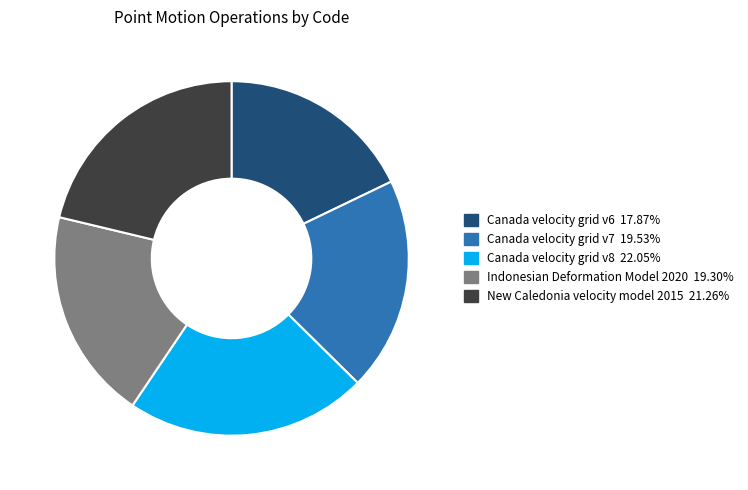

How many slices are in this pie chart?

5